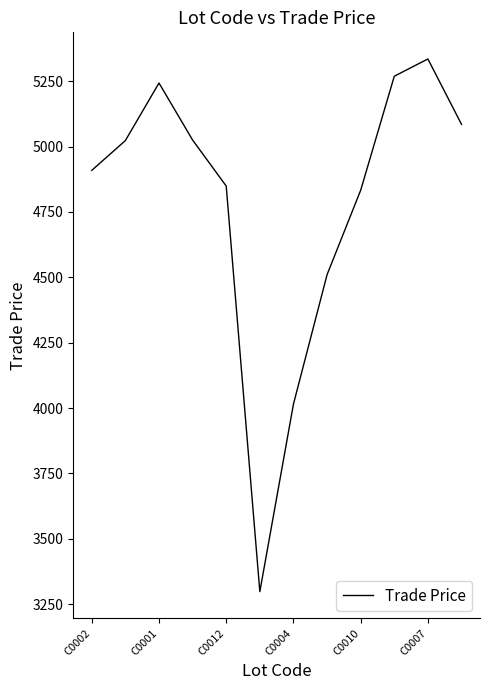

What is the maximum value shown in the chart?

5335